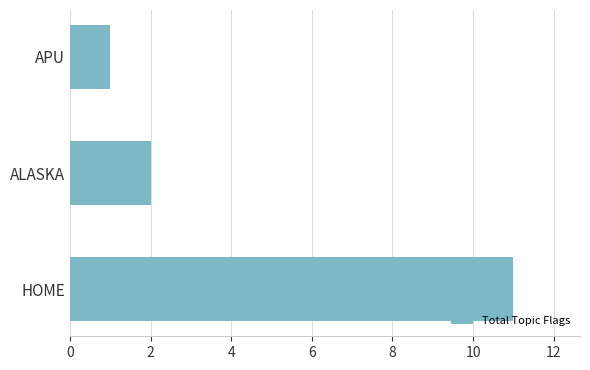

What is the difference between the maximum and minimum values?

10